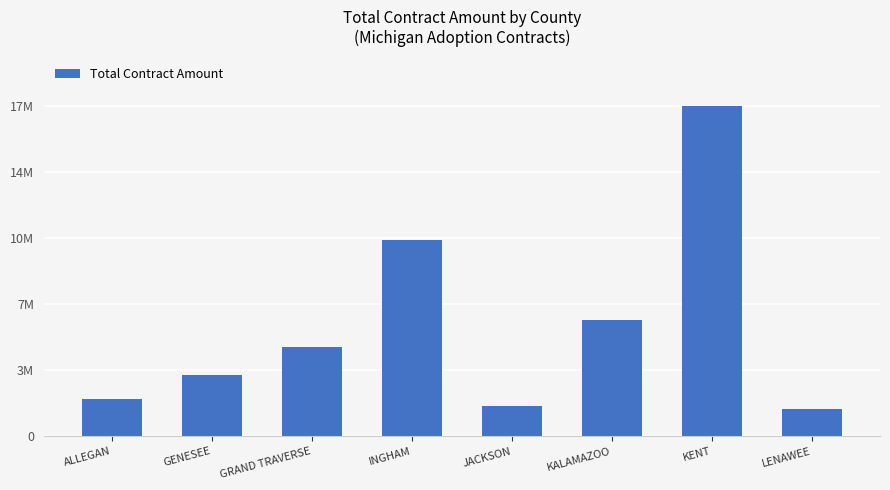

Are the bars horizontal?

No